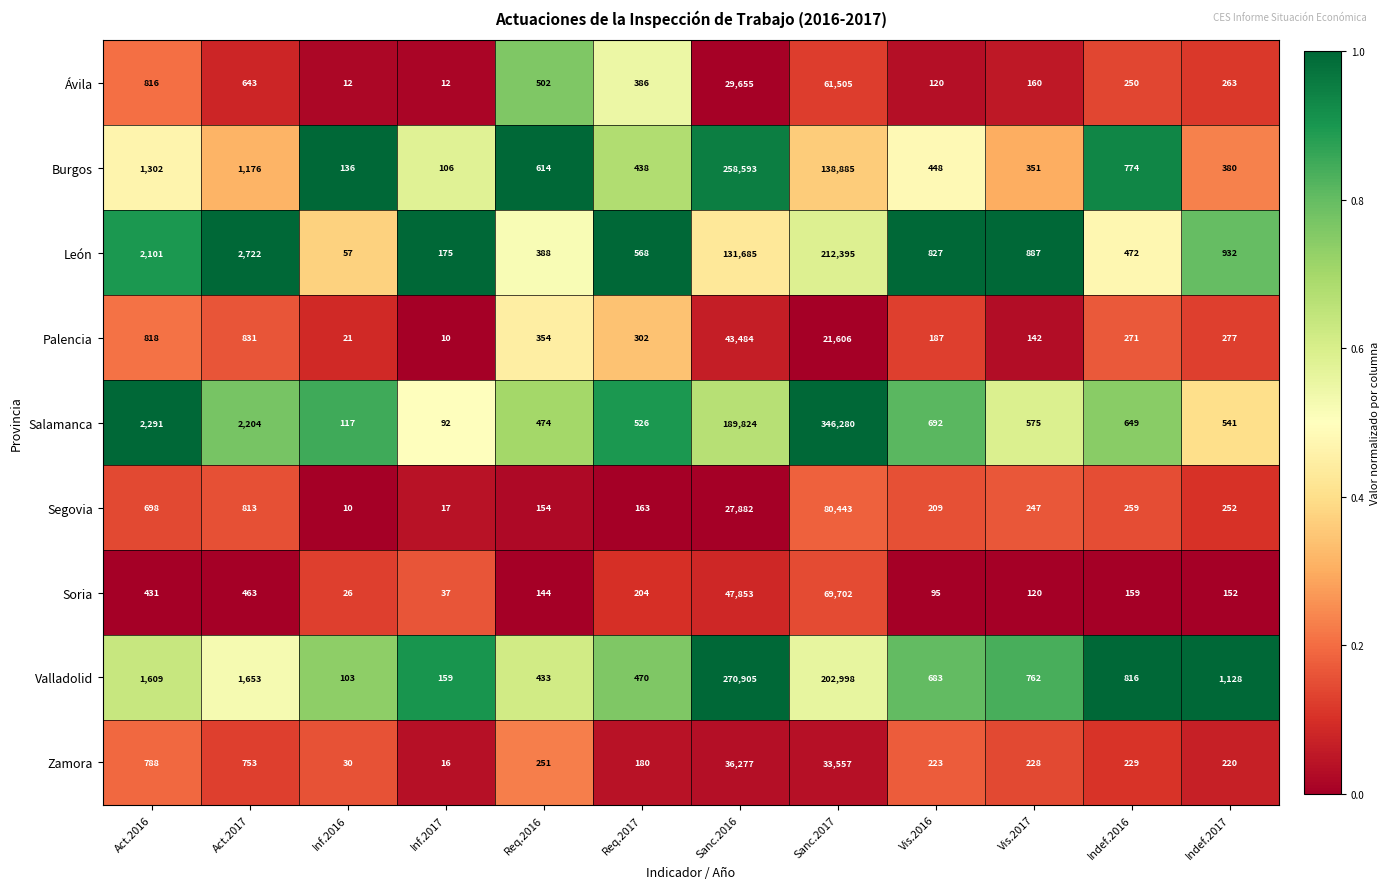

What is the sum of all Ávila values?

94324